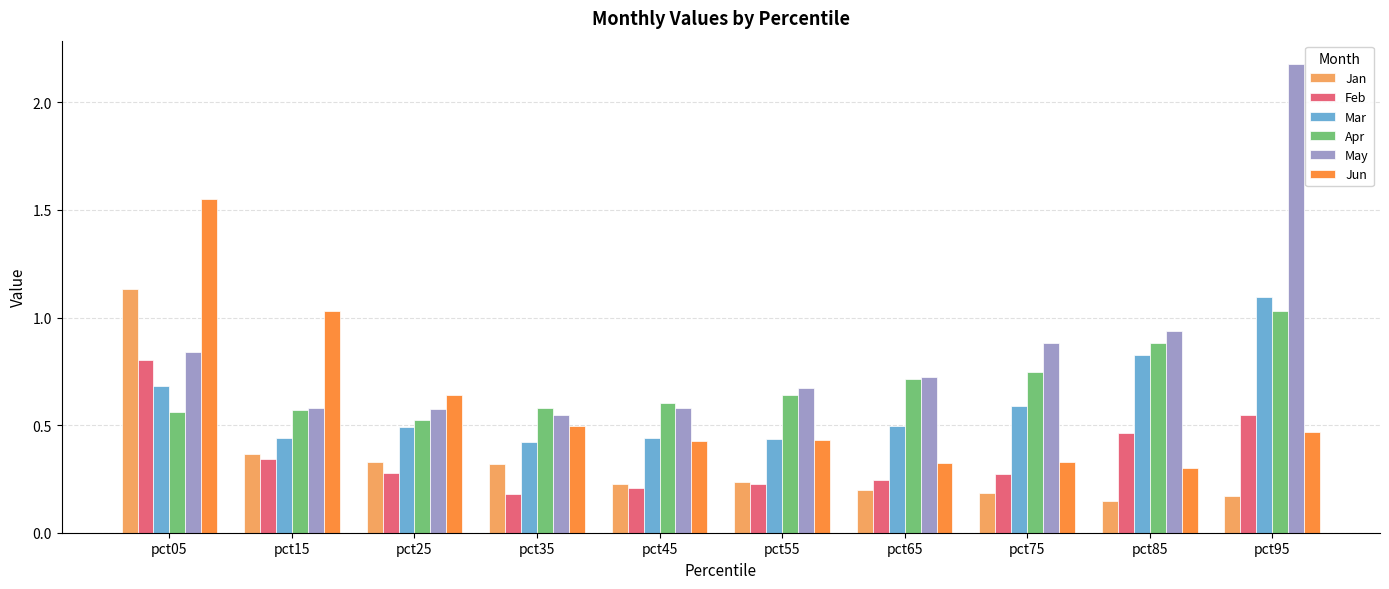

What is the sum of all Apr values?

6.9